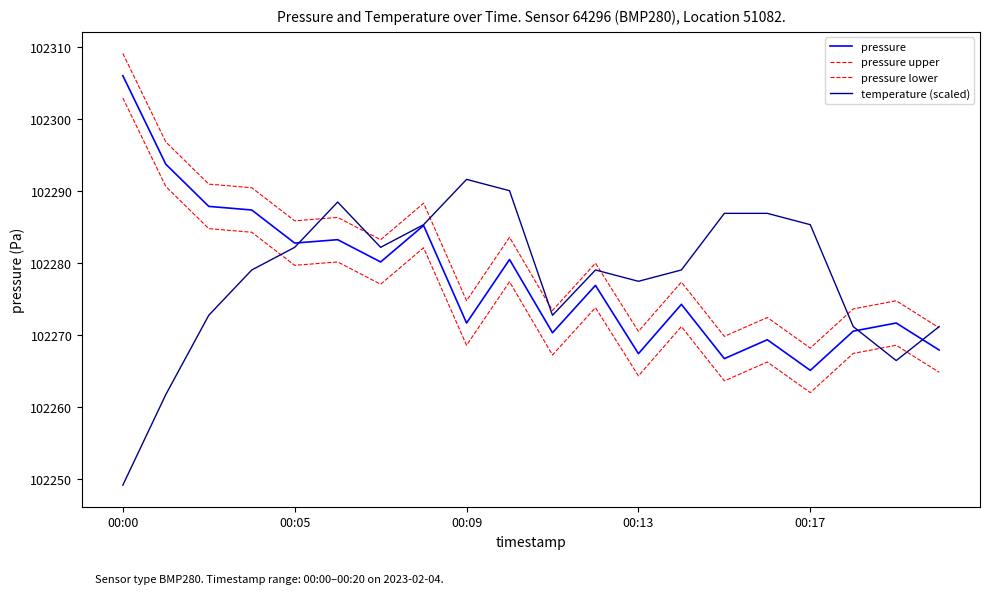

Count the number of data series in this chart.

4